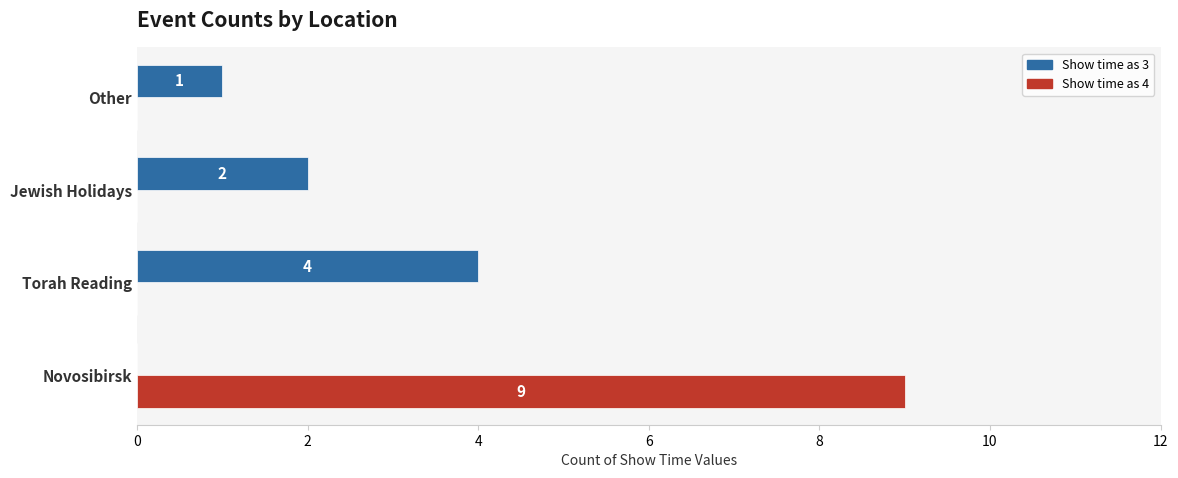

True or false: Show time as 4 has a value of 0 at Jewish Holidays.

True